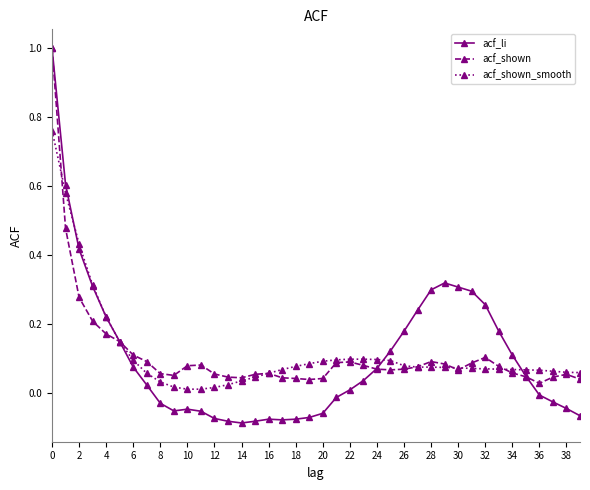

Which series has the largest range (max minus min)?

acf_li